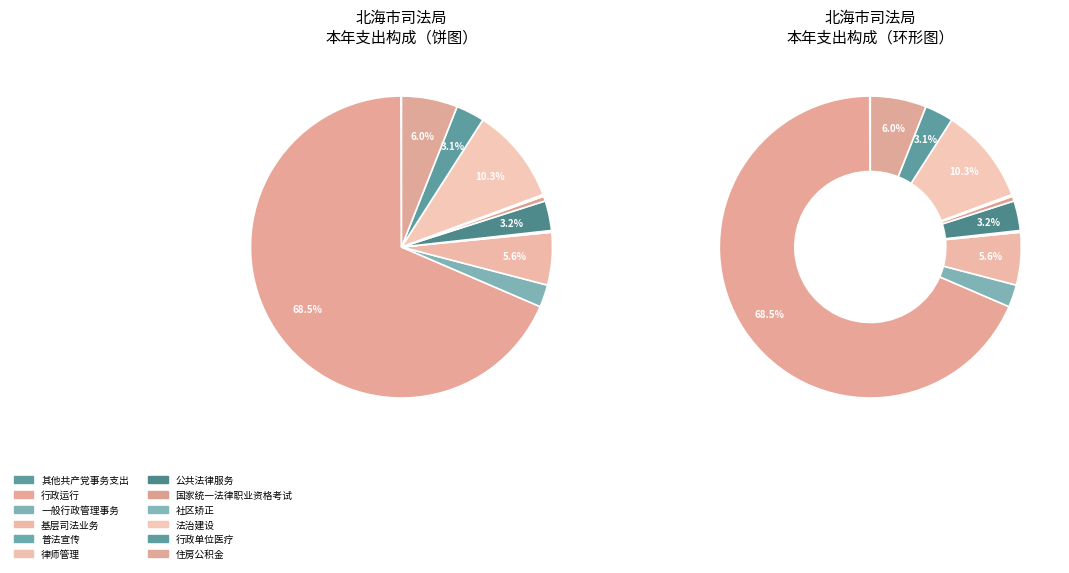

Rank the categories by value from highest to lowest.

行政运行, 法治建设, 住房公积金, 基层司法业务, 公共法律服务, 行政单位医疗, 一般行政管理事务, 国家统一法律职业资格考试, 社区矫正, 普法宣传, 其他共产党事务支出, 律师管理